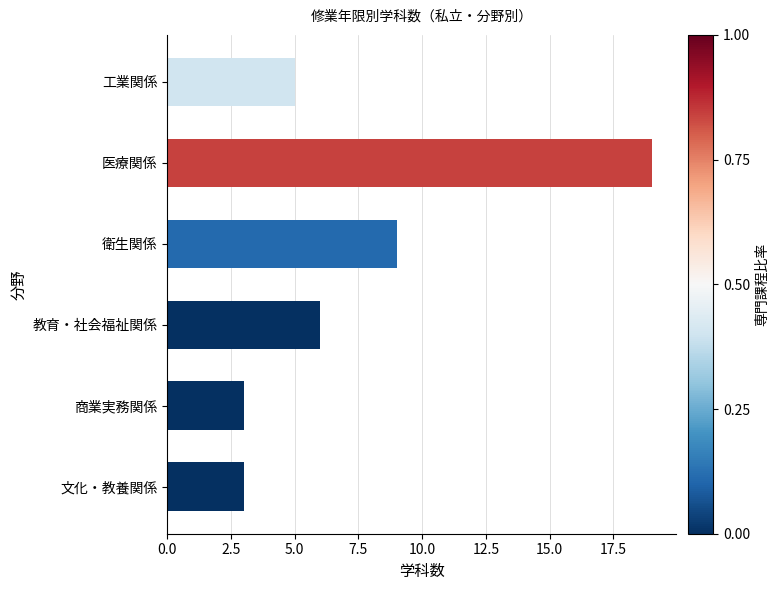

What is the maximum value shown in the chart?

19